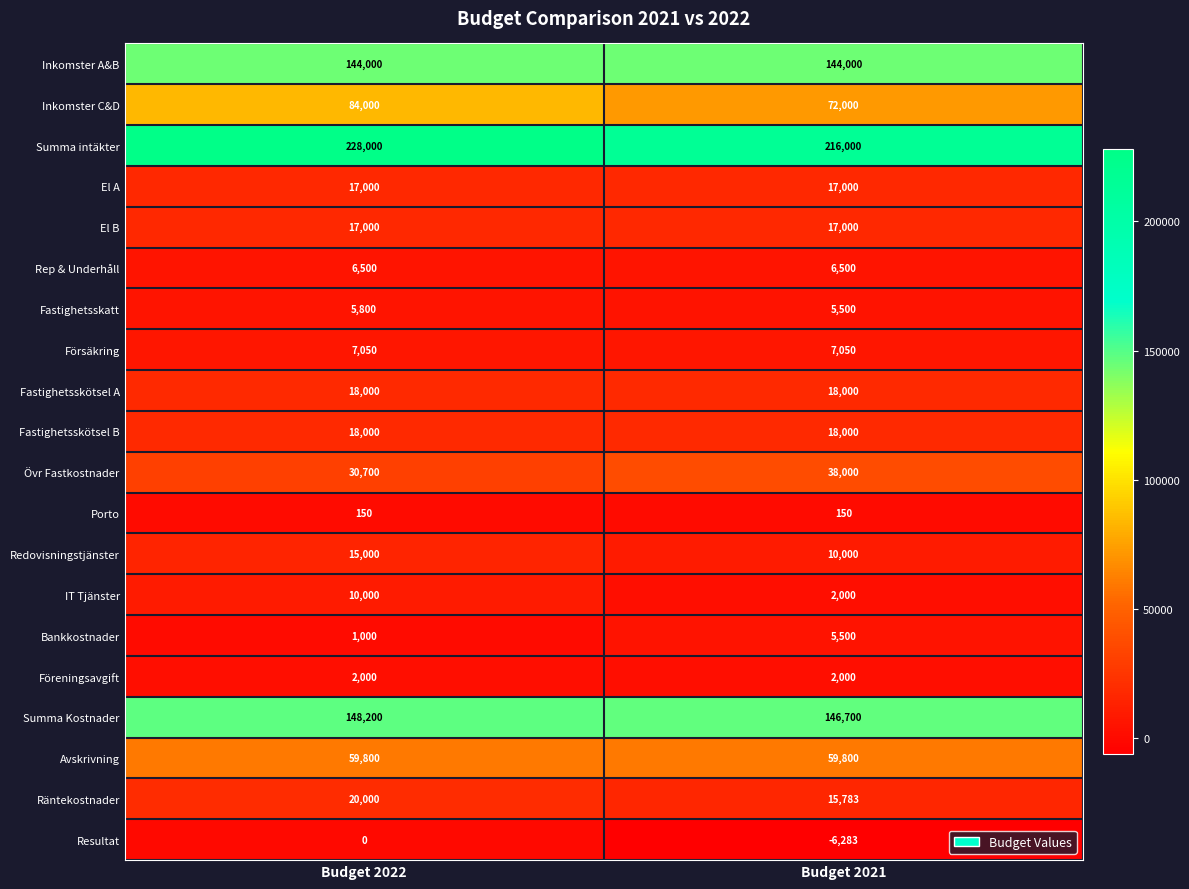

How many data points does each series have?

2